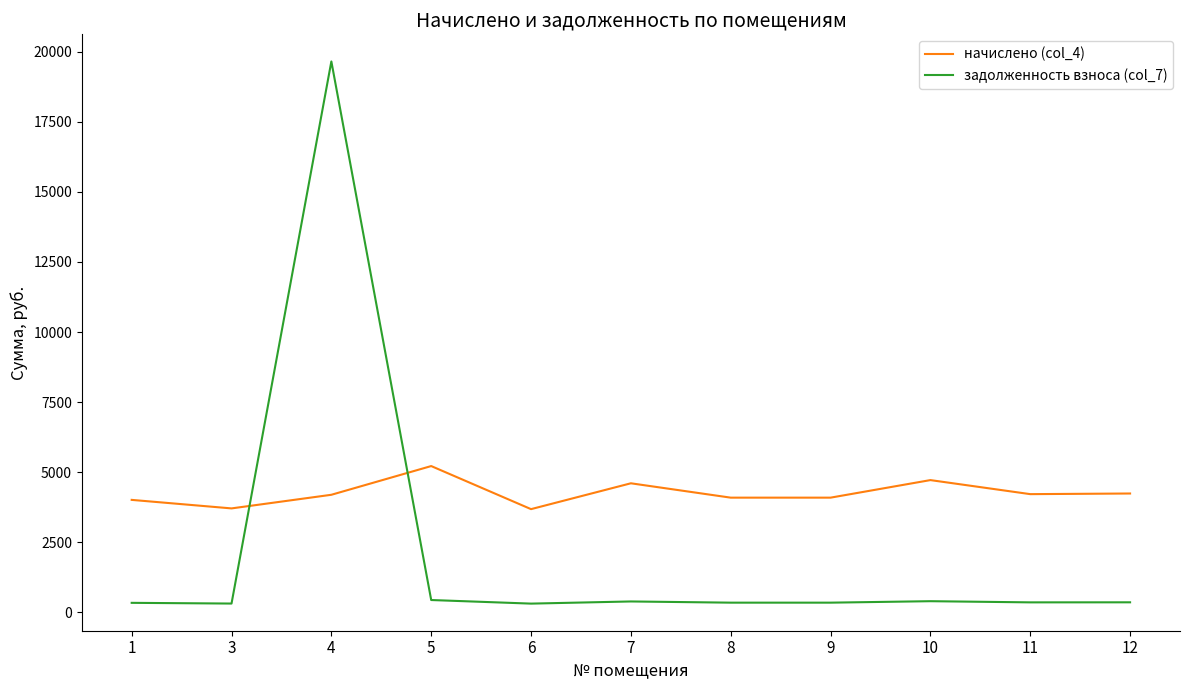

True or false: задолженность взноса (col_7) and начислено (col_4) intersect in this chart.

True